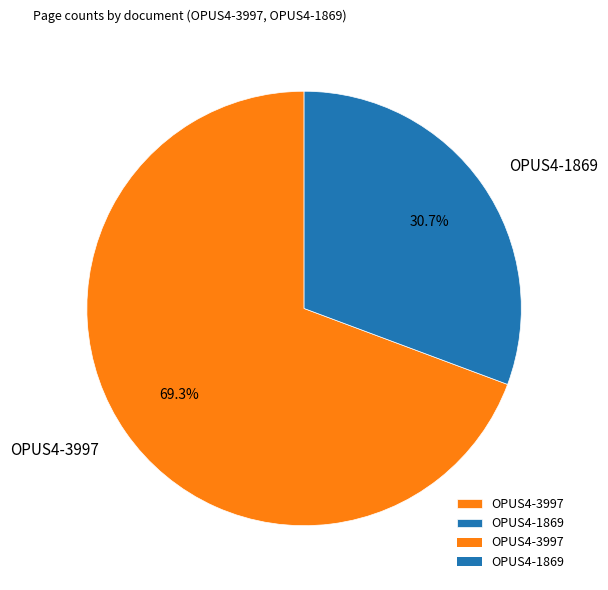

Approximately how many times larger is the value at OPUS4-3997 compared to OPUS4-1869?

2.3